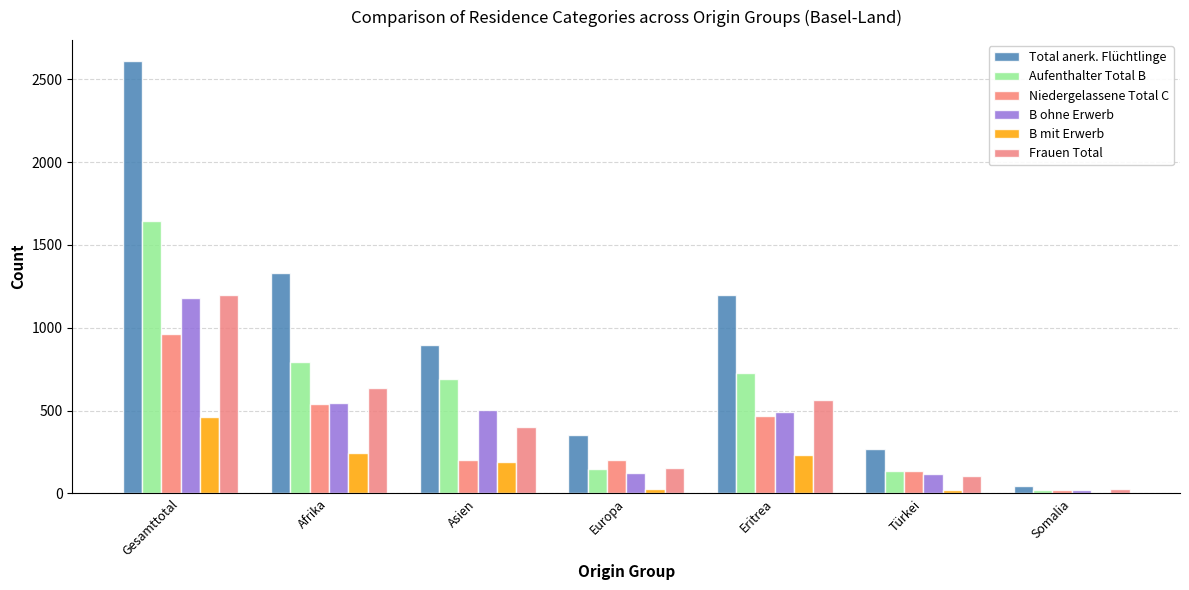

What is the spread (max minus min) of values at Afrika?

1088